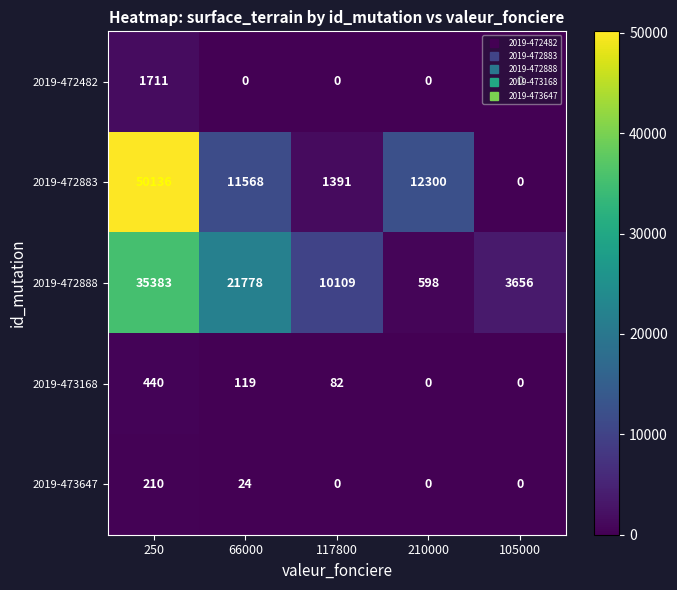

At which label is 2019-472883 closest to 25068?

210000